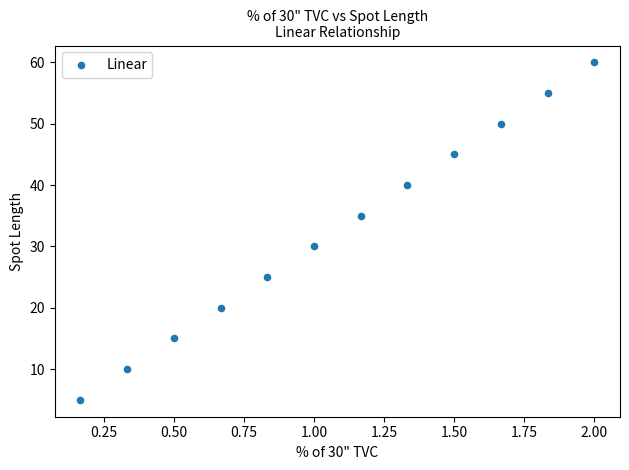

What Y value in the scatter plot is closest to 32?

30